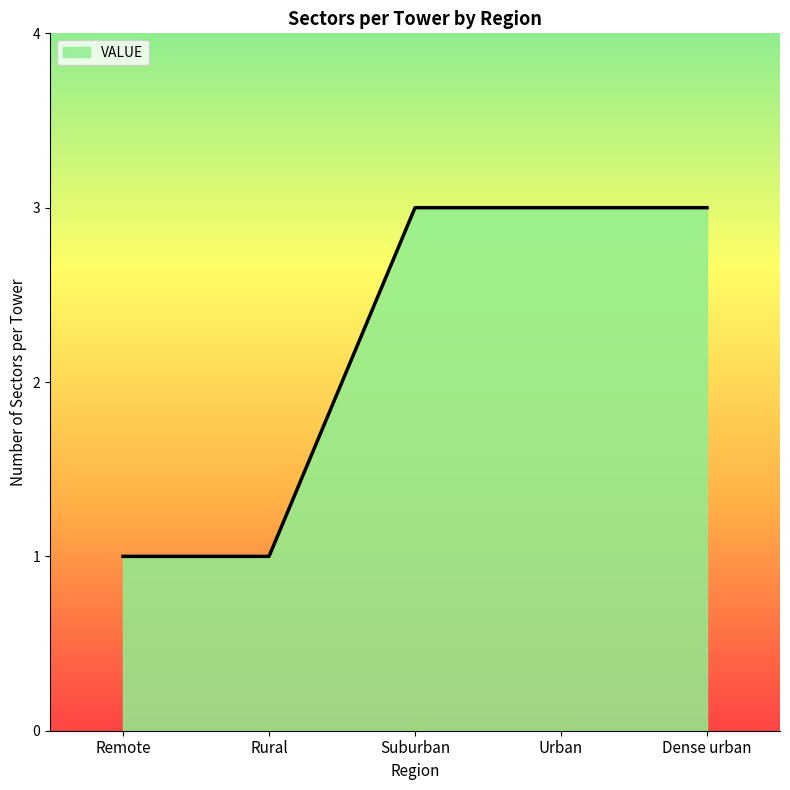

Between Remote and Urban, which is larger?

Urban